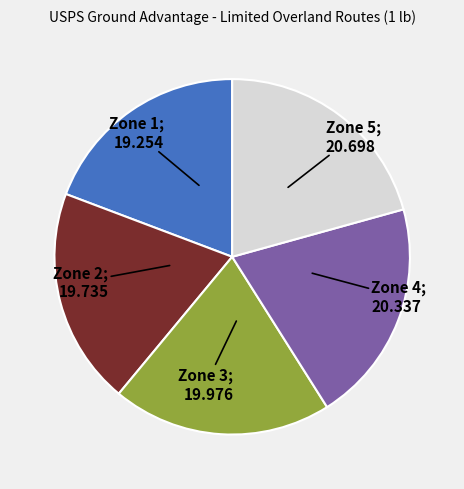

Is there any slice that represents more than half of the pie?

No